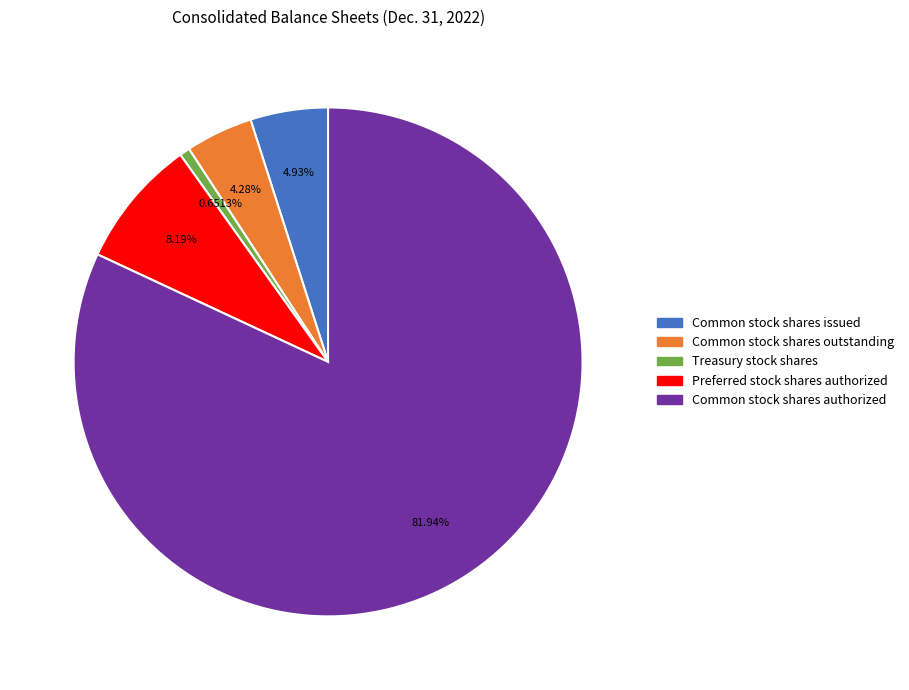

Which slice is the largest?

Common stock shares authorized